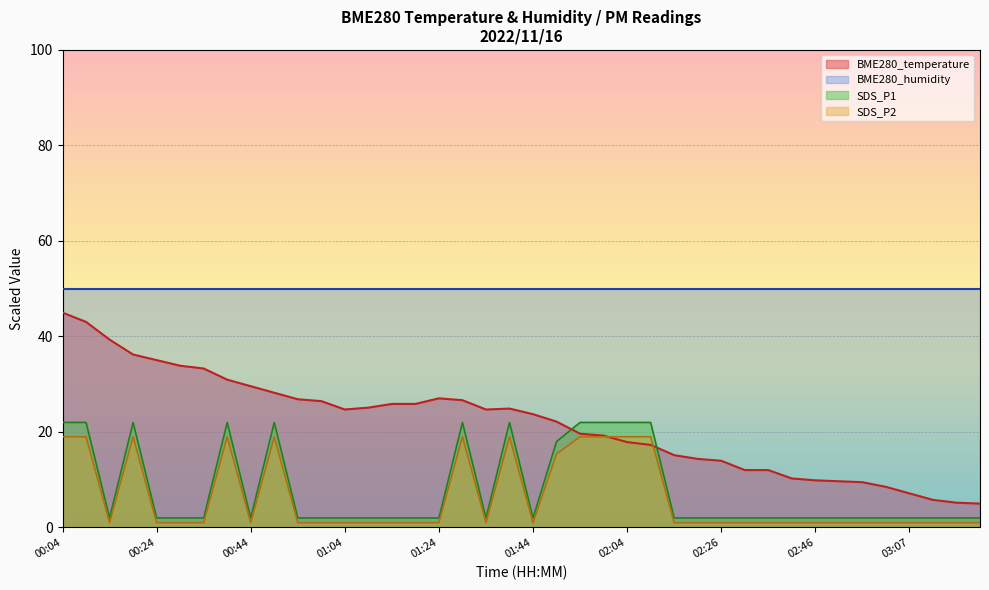

List the labels in order of BME280_temperature value, largest first.

00:04, 00:09, 00:14, 00:19, 00:24, 00:29, 00:34, 00:39, 00:44, 00:49, 01:24, 00:54, 01:29, 00:59, 01:14, 01:19, 01:09, 01:39, 01:04, 01:34, 01:44, 01:49, 01:54, 01:59, 02:04, 02:10, 02:15, 02:21, 02:26, 02:31, 02:36, 02:41, 02:46, 02:51, 02:57, 03:02, 03:07, 03:13, 03:18, 03:23